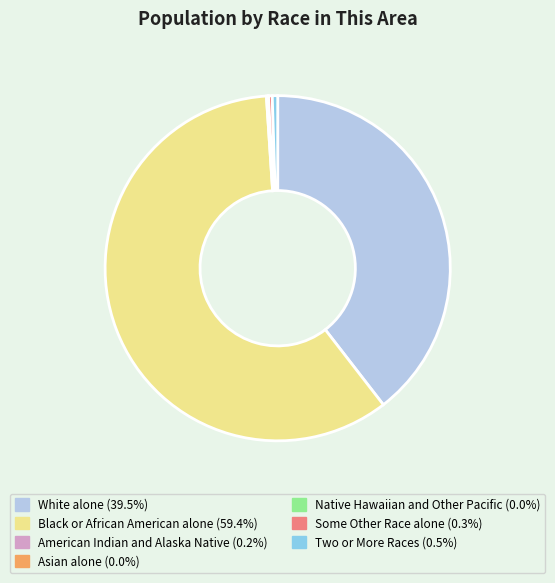

Which category has the biggest portion of the pie?

Black or African American alone